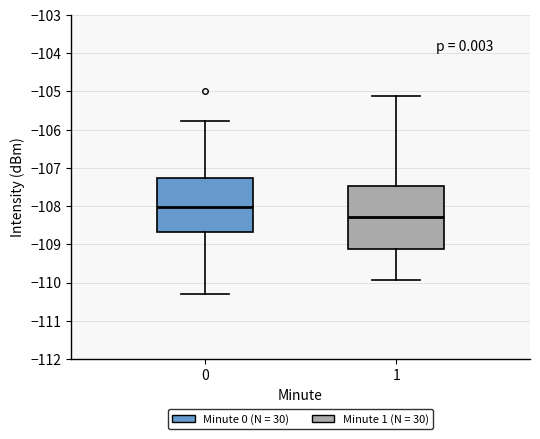

Reading left to right, transcribe this box plot: for each box, give where its median line is, the range the box spans, and where its two whiskers end, as read against the y-axis. The values are not printed on the chart, so give them approximately, as read against the axis.

0: median -108.0, box -108.7 to -107.3, whiskers -110.3 to -105.8
1: median -108.3, box -109.1 to -107.5, whiskers -109.9 to -105.1